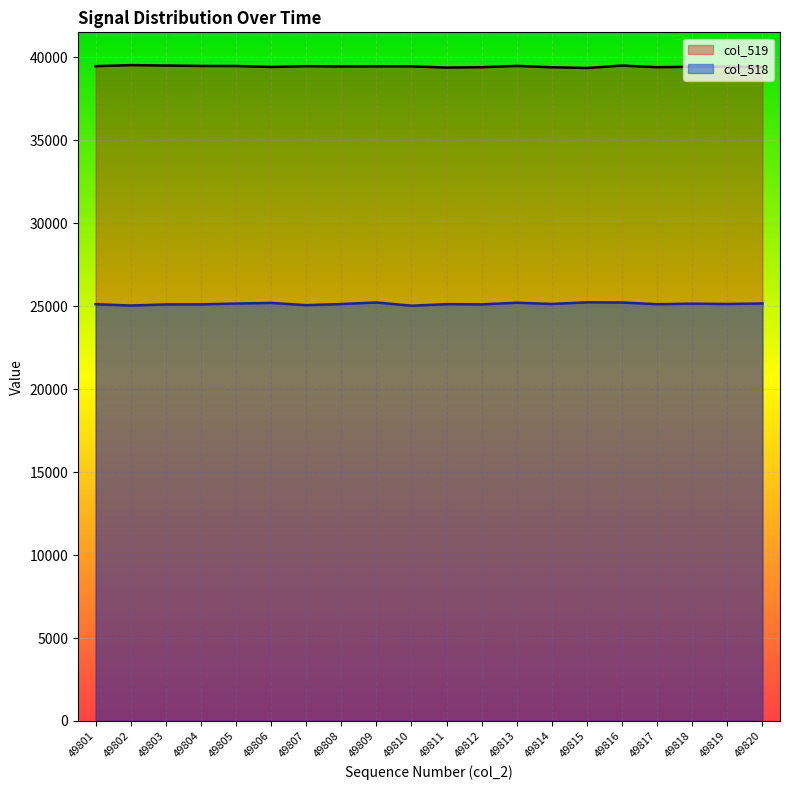

At which category does col_518 reach its first local valley?

49802